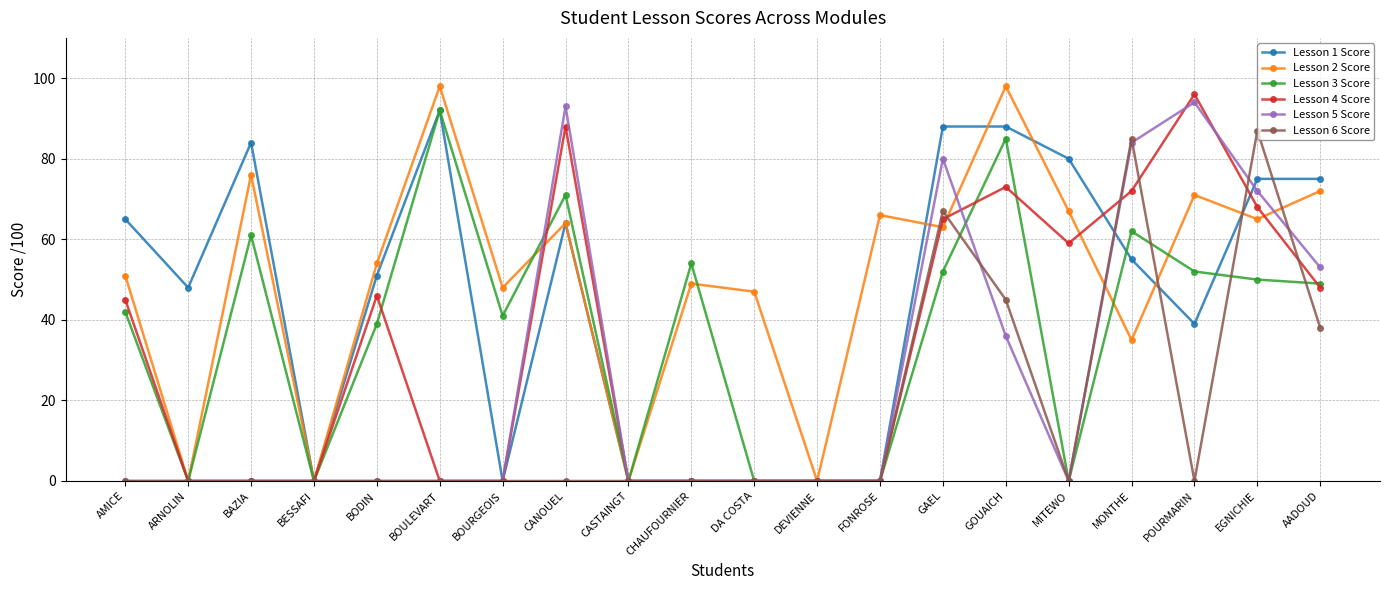

What is the label of the 4th point from the left?

BESSAFI